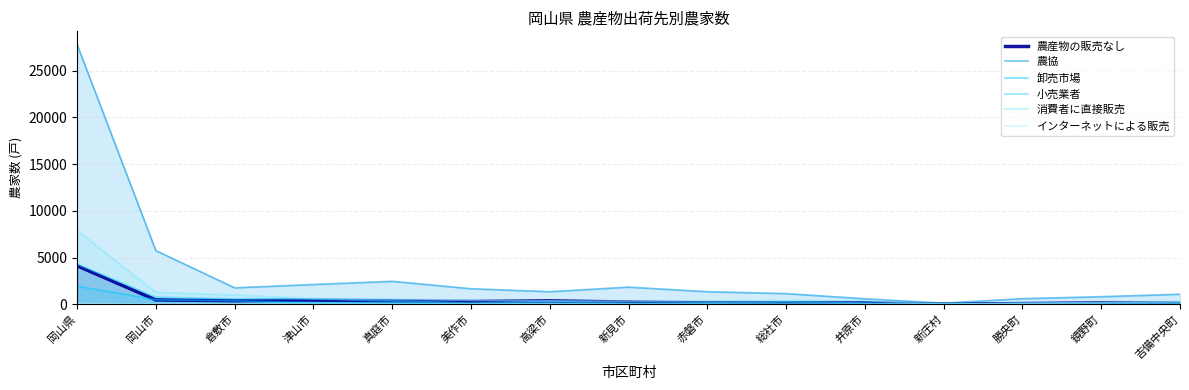

What position from the left is 新庄村?

12